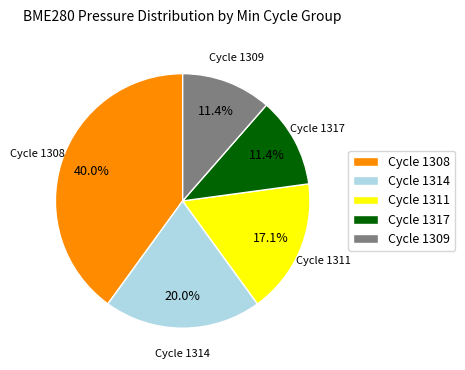

Which category has the biggest portion of the pie?

Cycle 1308